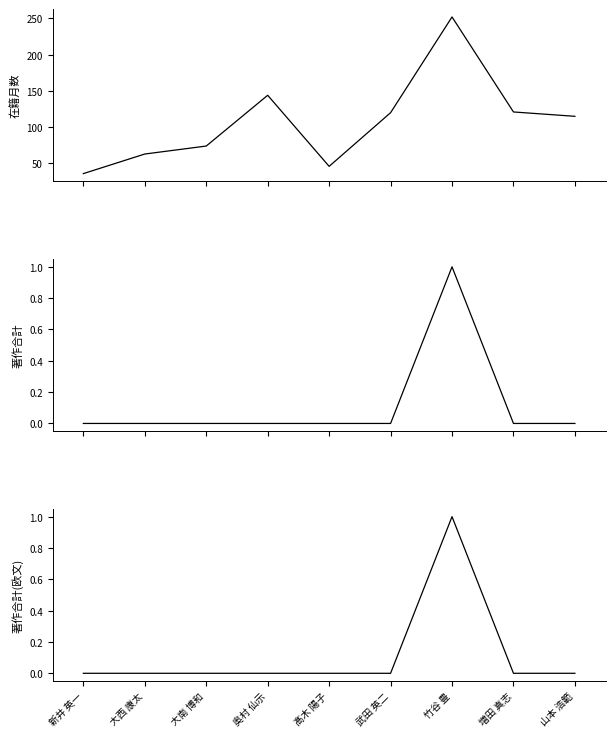

True or false: 著作合計 and 著作合計(欧文) intersect in this chart.

False